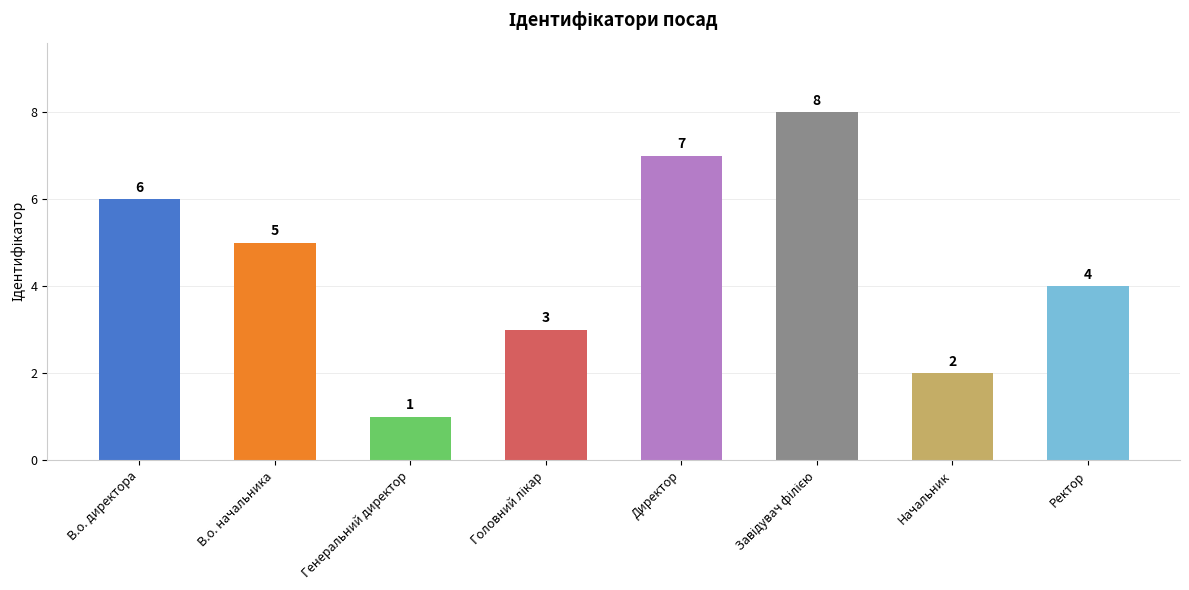

Count the number of data series in this chart.

1